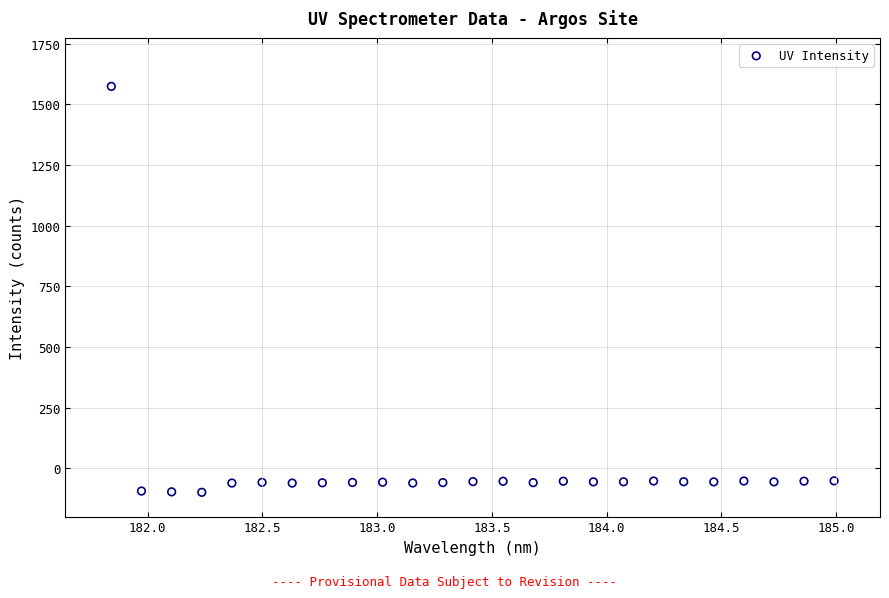

What is the range of Y values (max minus min)?

1673.4